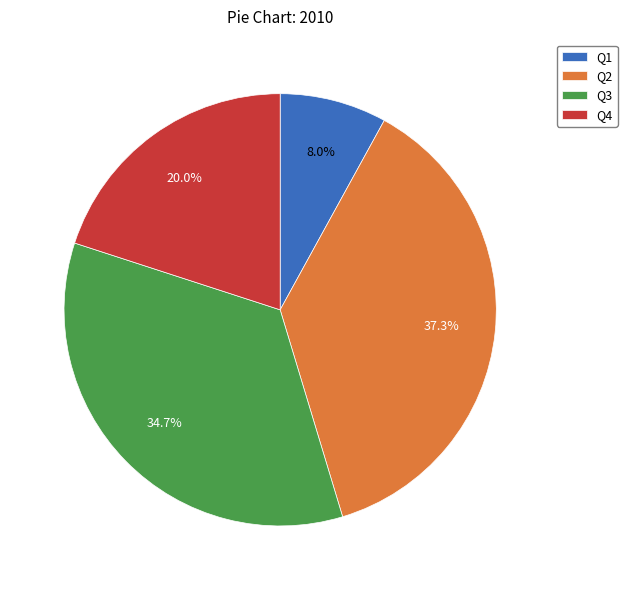

Which category has the biggest portion of the pie?

Q2